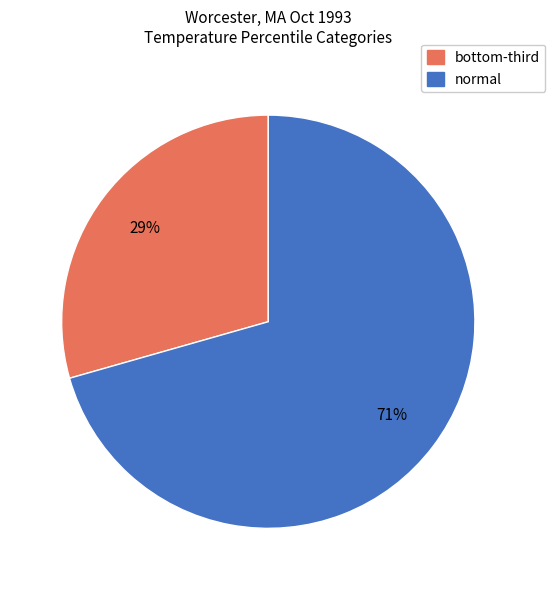

Which category has the smallest portion of the pie?

bottom-third